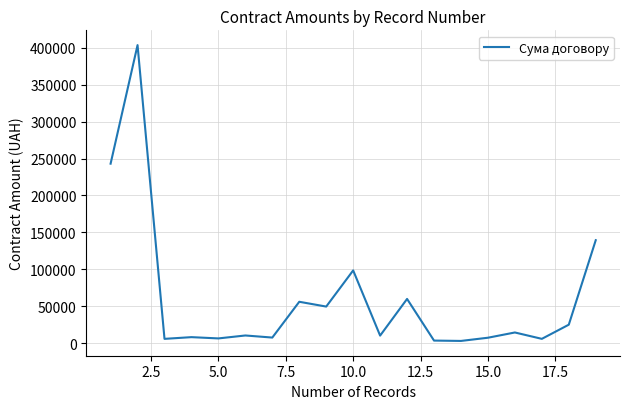

What is the difference between the maximum and minimum values?

400755.0